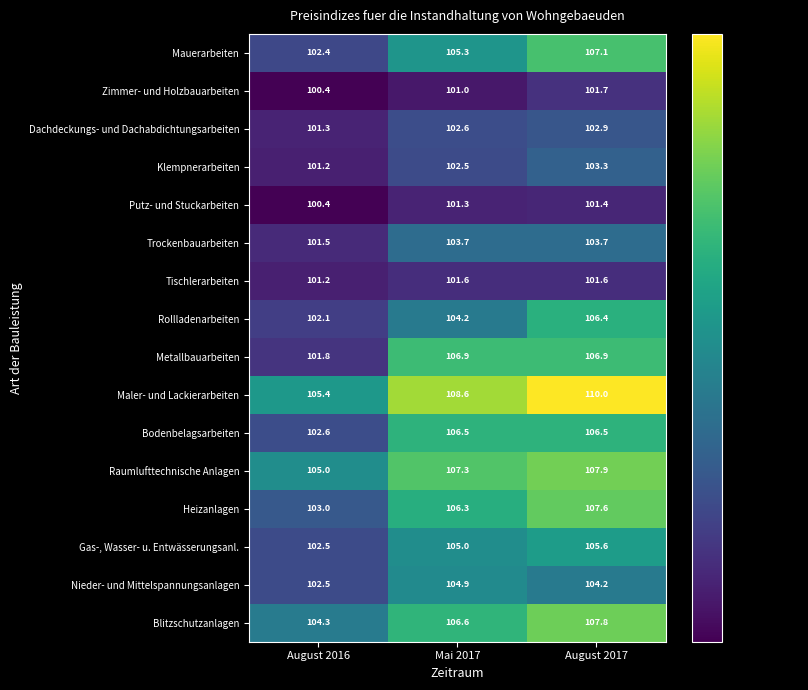

Which category has the highest value in the Zimmer- und Holzbauarbeiten series?

August 2017